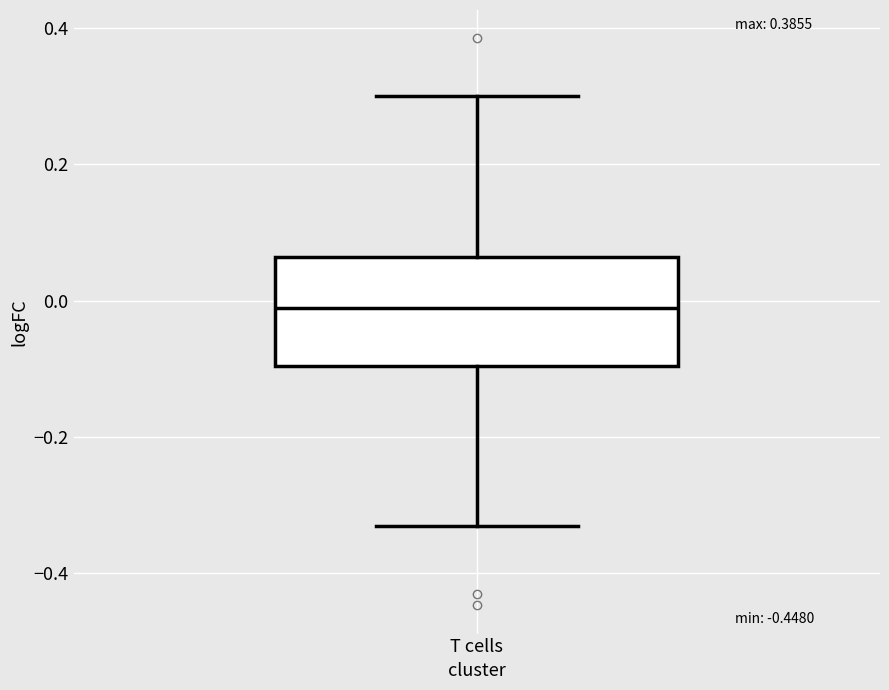

Read this box plot against the y-axis: the position of the median line, the range covered by the box, and the ends of both whiskers. The values are not printed on the chart, so give them approximately, as read against the axis.

median -0.02, box -0.10 to 0.06, whiskers -0.34 to 0.30